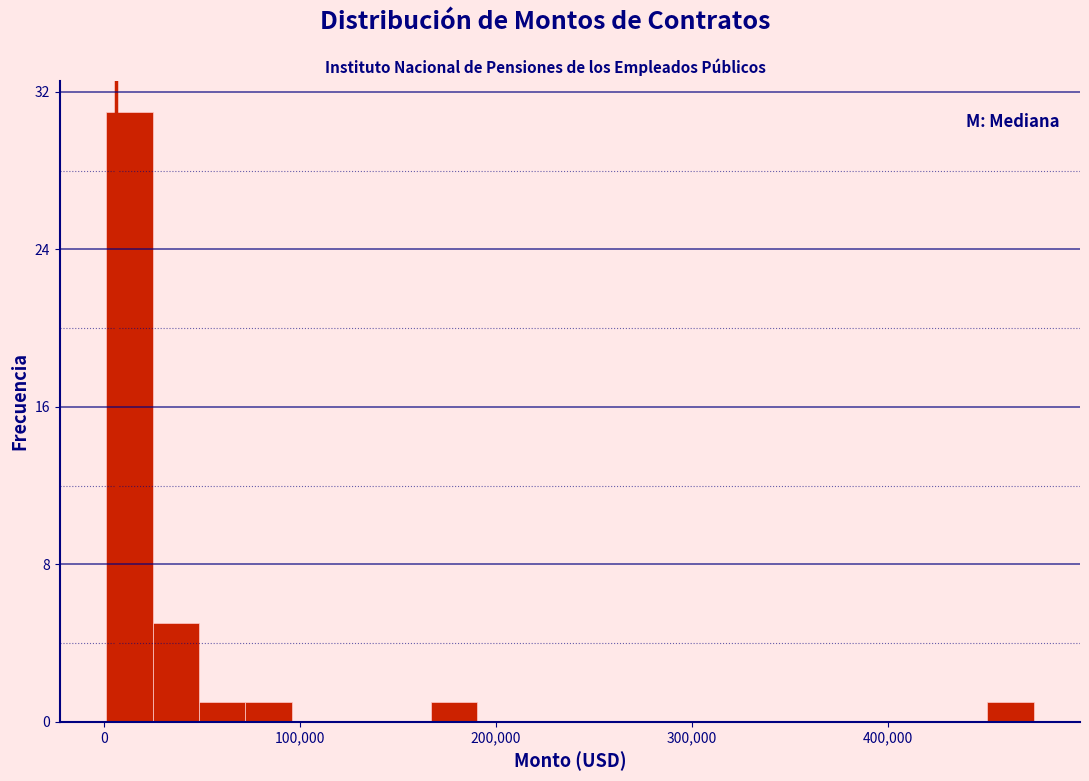

Around what value on the x-axis is the tallest bar? Give the approximate position of its centre, as read against the axis.

10000